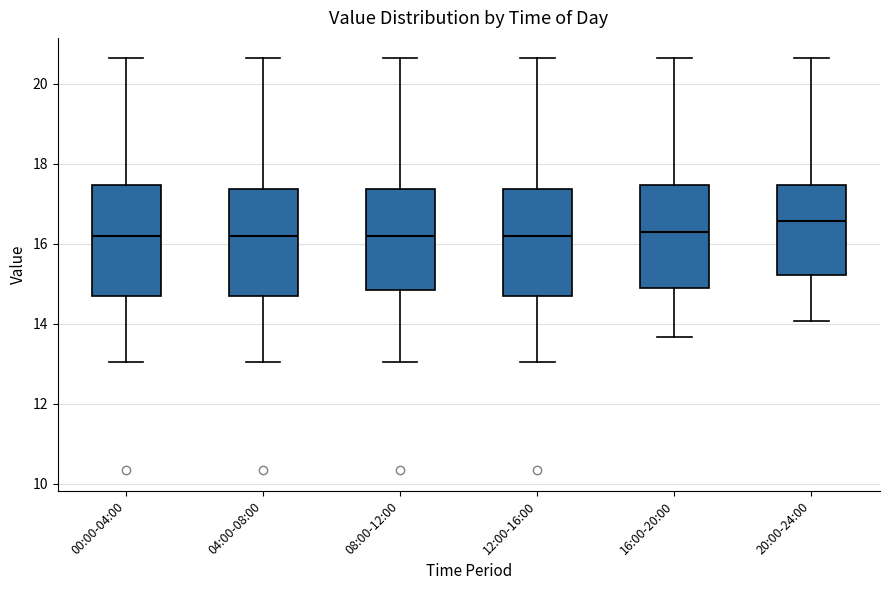

Where does the upper whisker of the box for 08:00-12:00 end on the y-axis? The values are not printed on the chart, so give them approximately, as read against the axis.

20.6